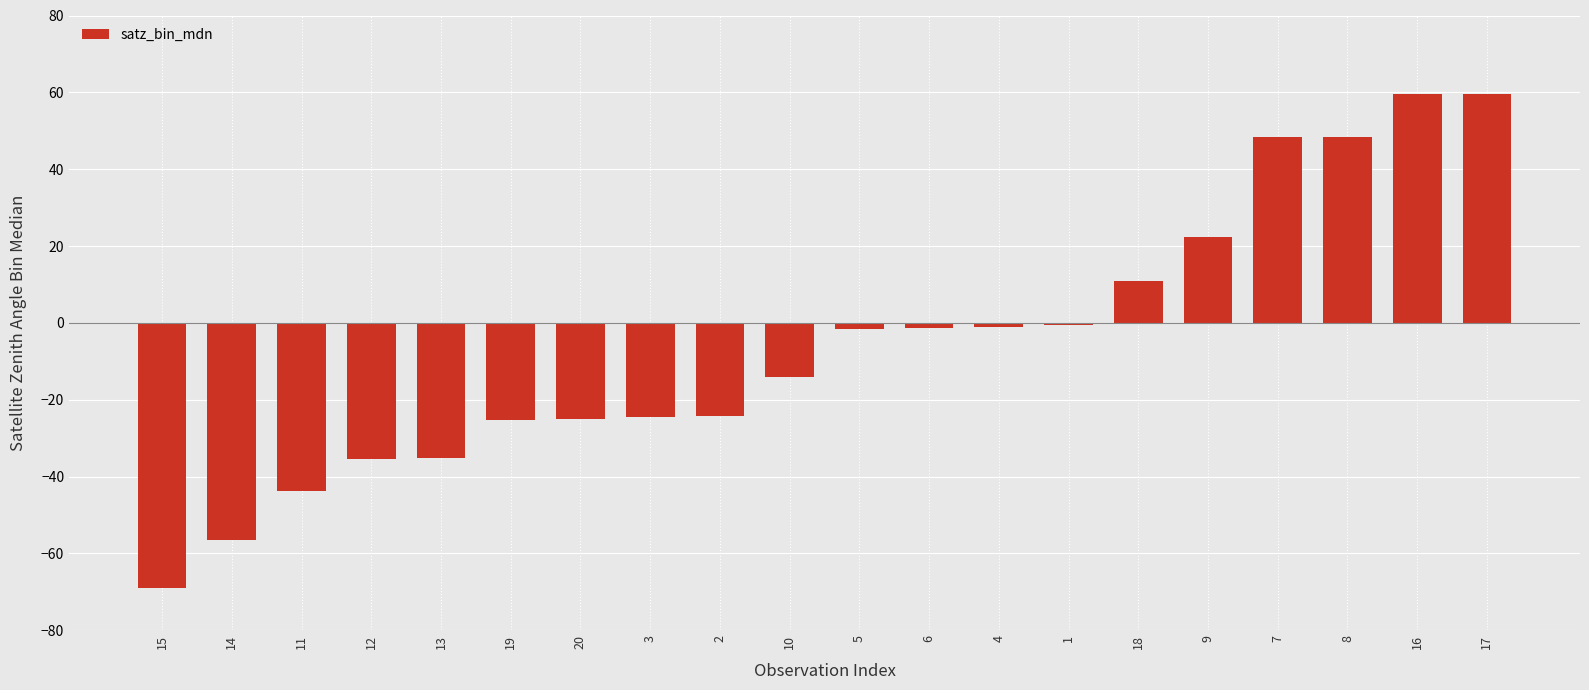

What is the value of the 16th bar from the left?

22.2